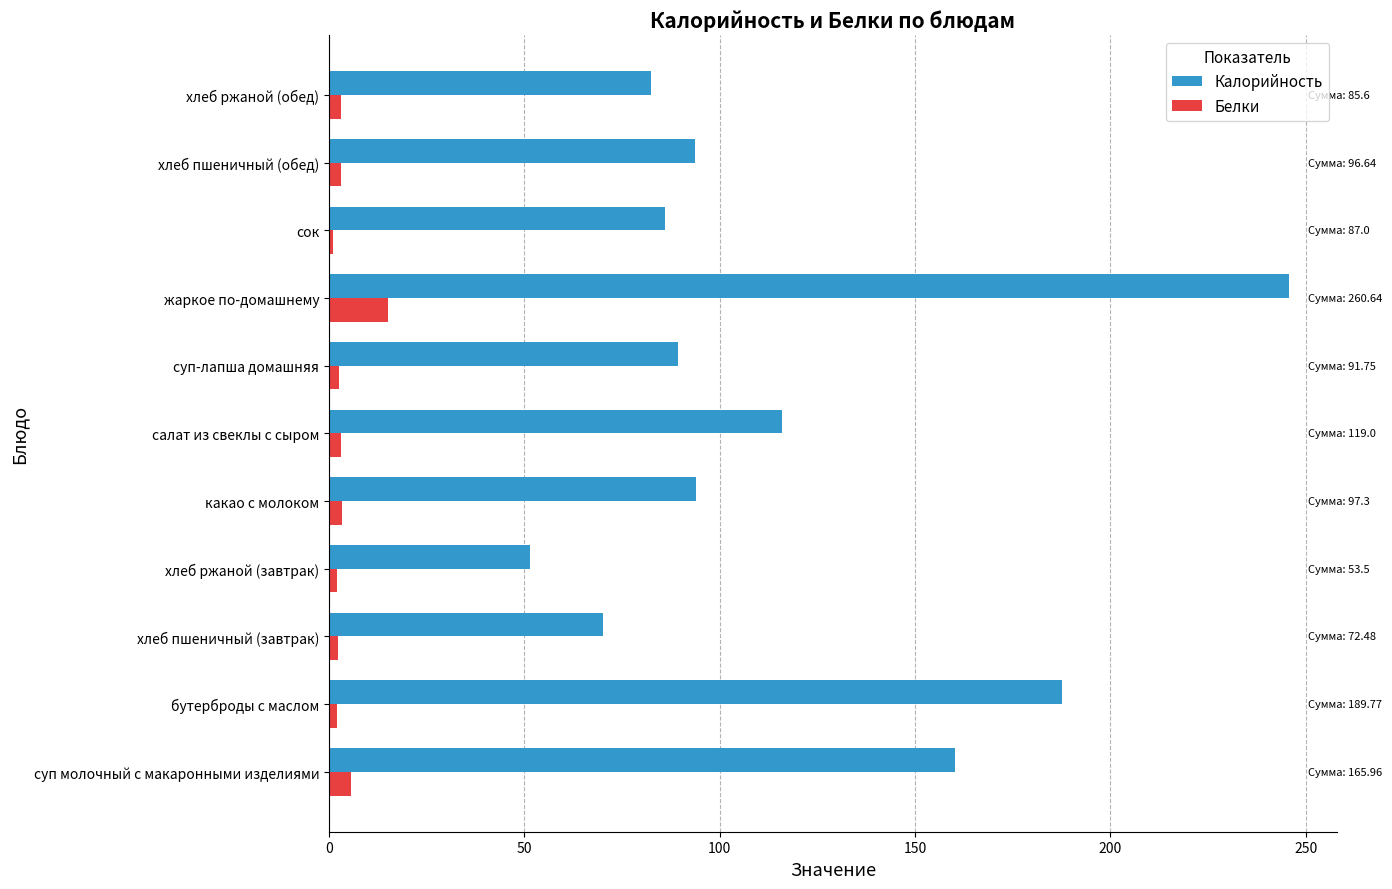

What is the difference between the maximum and minimum values in the Калорийность series?

194.1